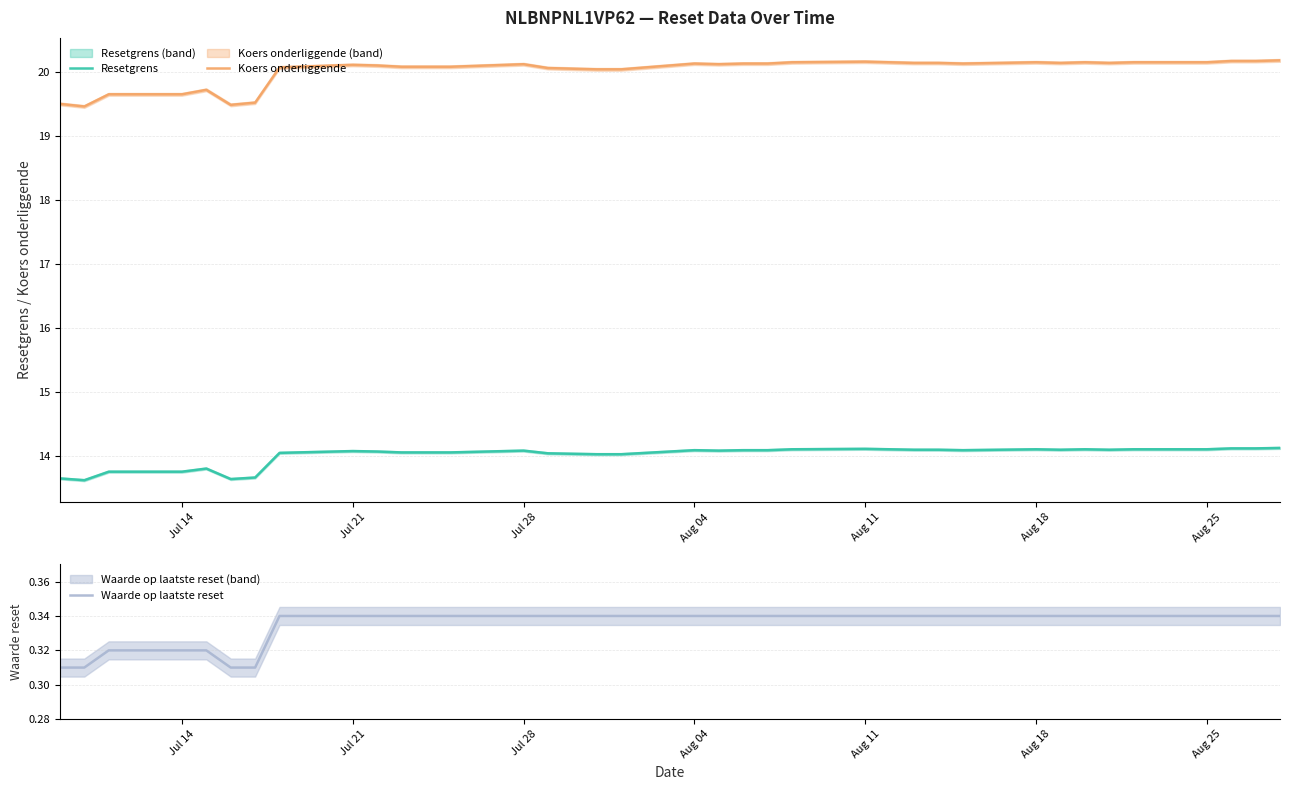

What is the minimum value for Resetgrens?

13.6